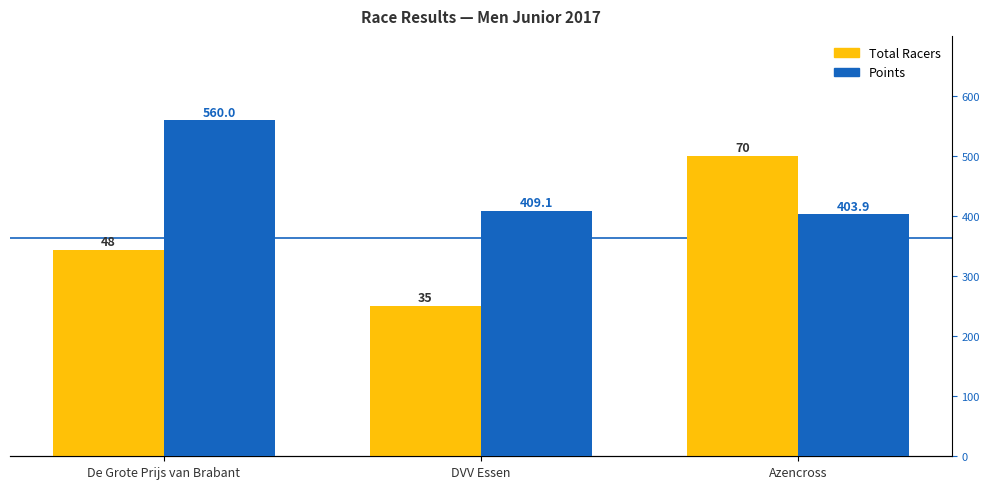

What is the total value across all series at De Grote Prijs van Brabant?

608.0